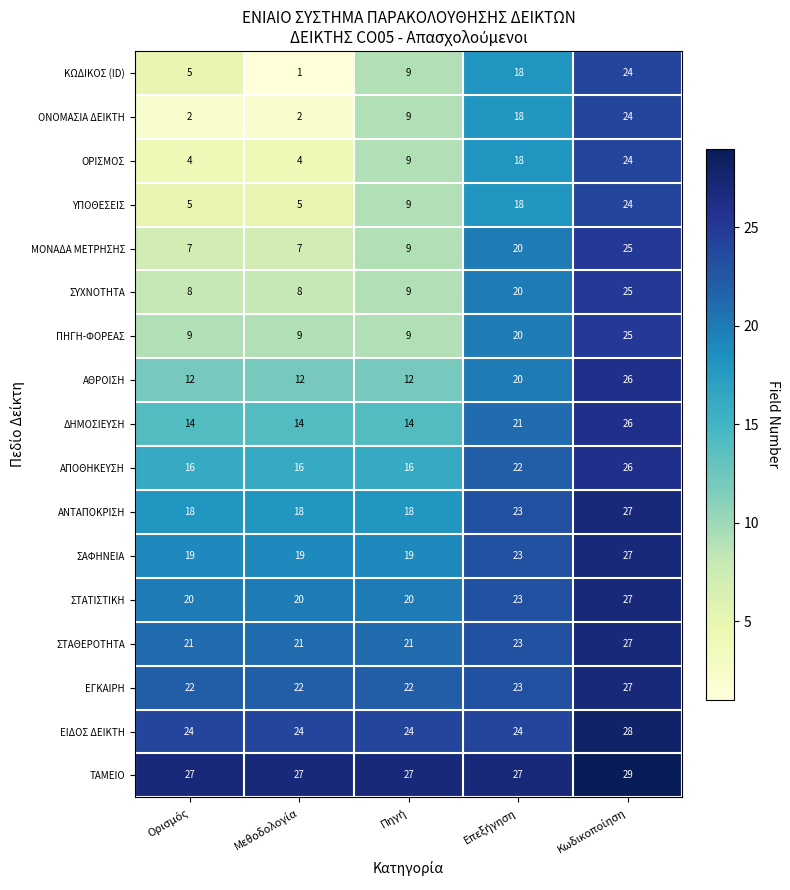

At how many categories does at least one series exceed 11?

5